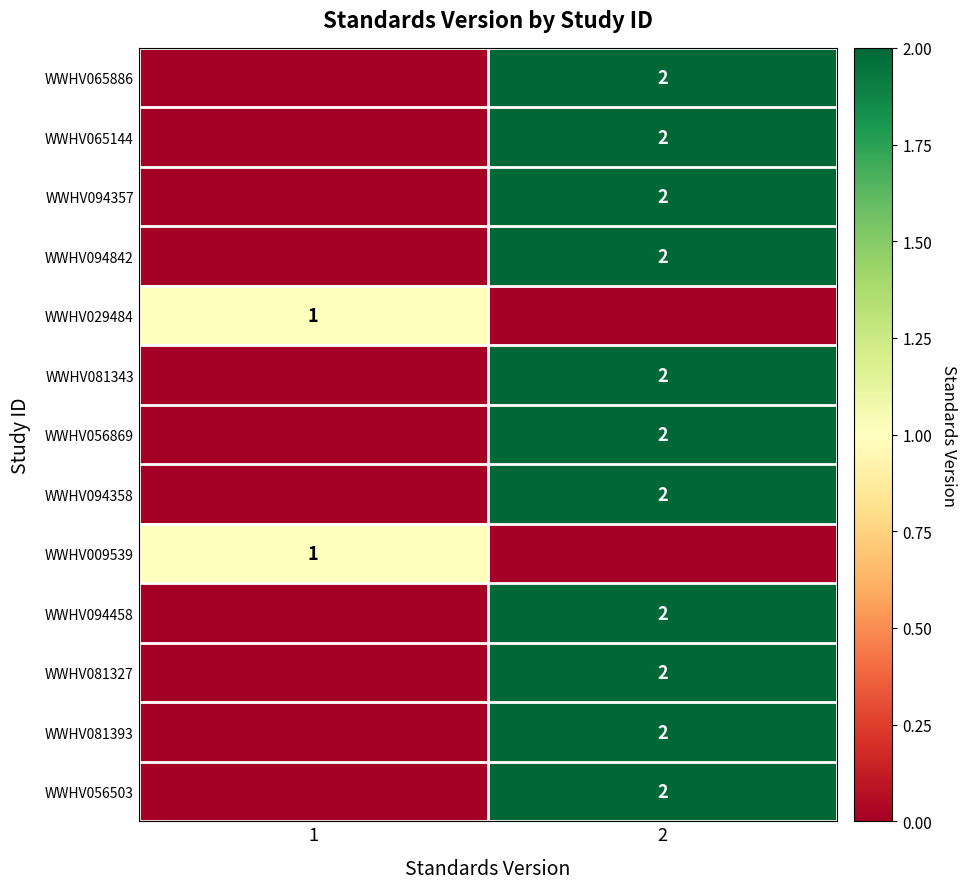

Count the number of data series in this chart.

13